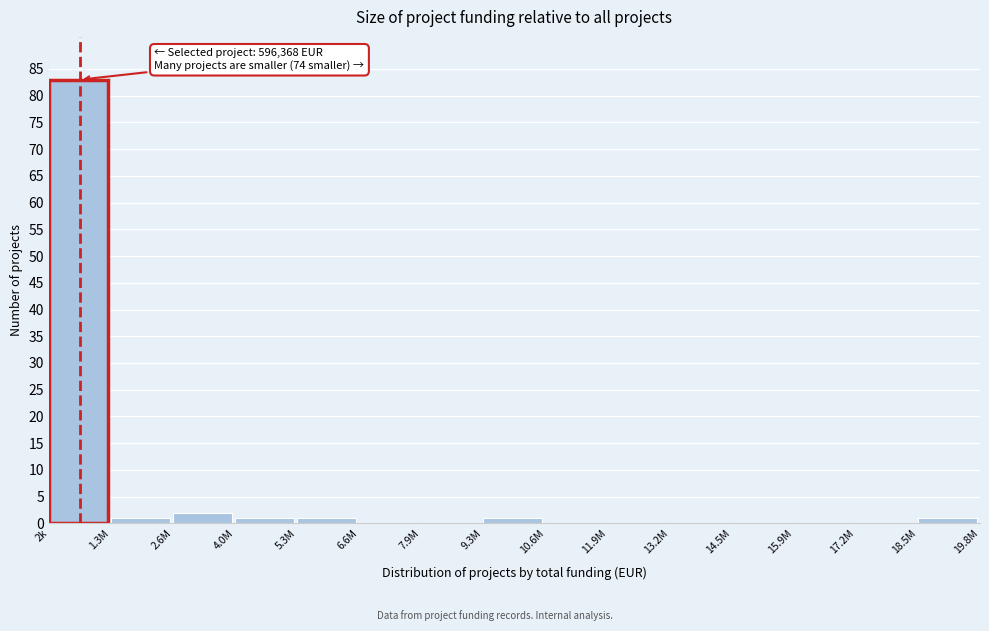

Reading left to right, transcribe all the data shown in this chart.

2k=83	1.3M=1	2.6M=2	4.0M=1	5.3M=1	6.6M=0	7.9M=0	9.3M=1	10.6M=0	11.9M=0	13.2M=0	14.5M=0	15.9M=0	17.2M=0	18.5M=1